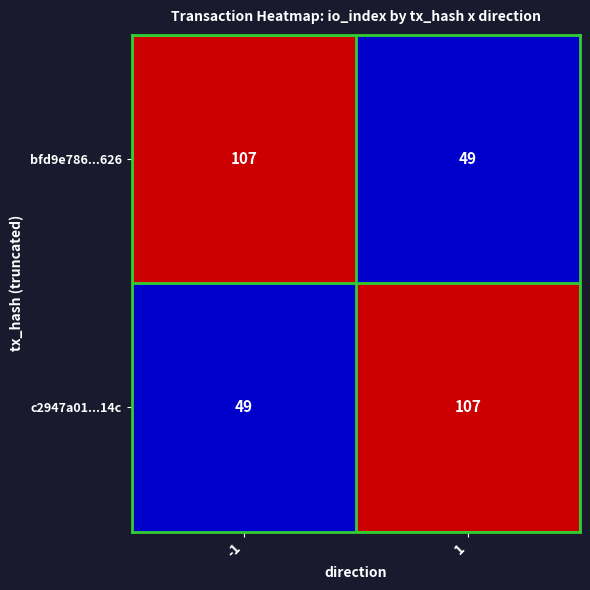

True or false: bfd9e786...626 has a value of 107 at -1.

True